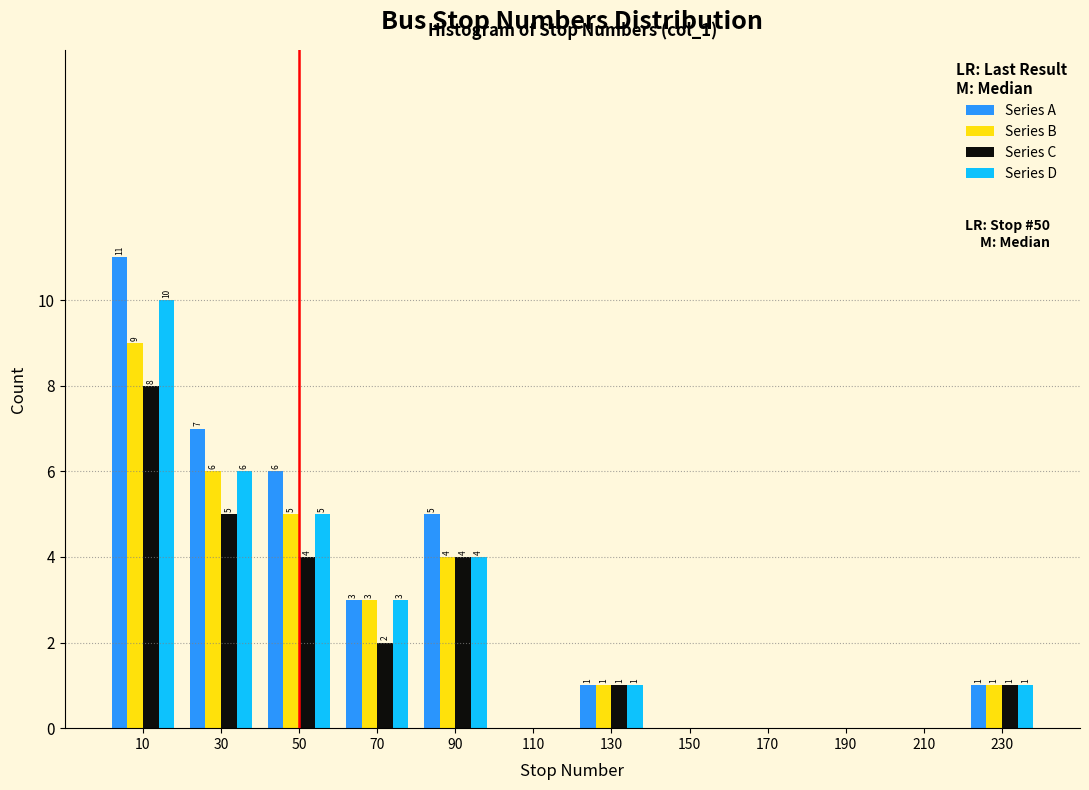

In the Series D series, which range on the x-axis has the tallest bar?

0 to 20